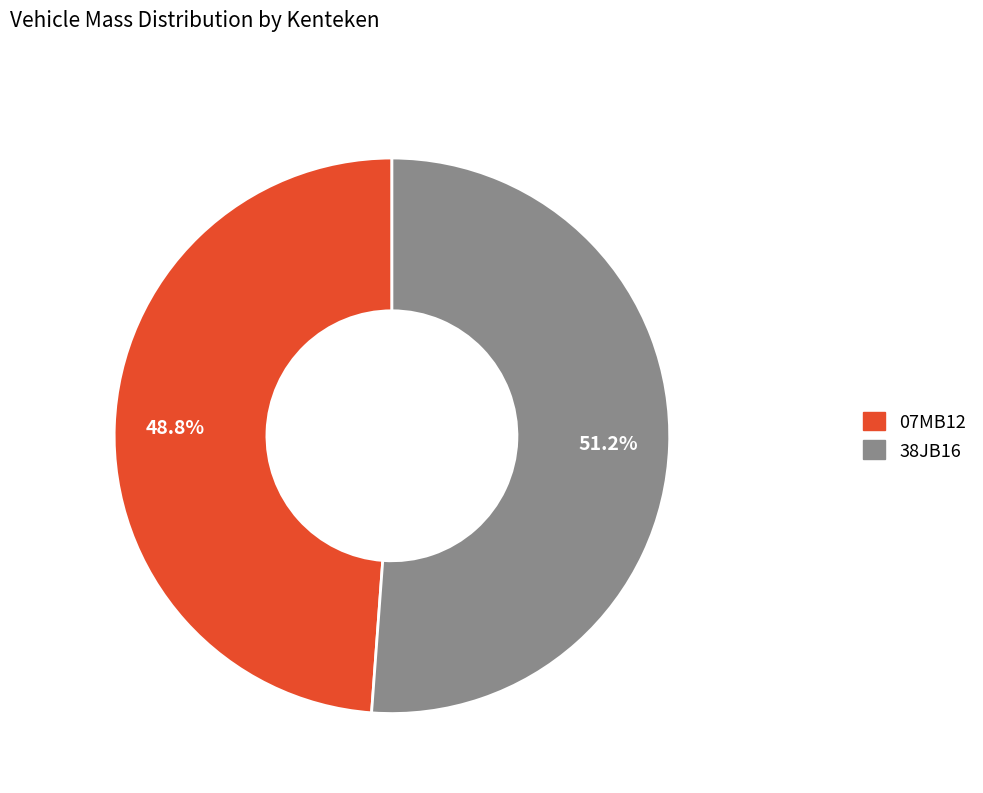

Is it true that 07MB12 is 58% of the pie?

False